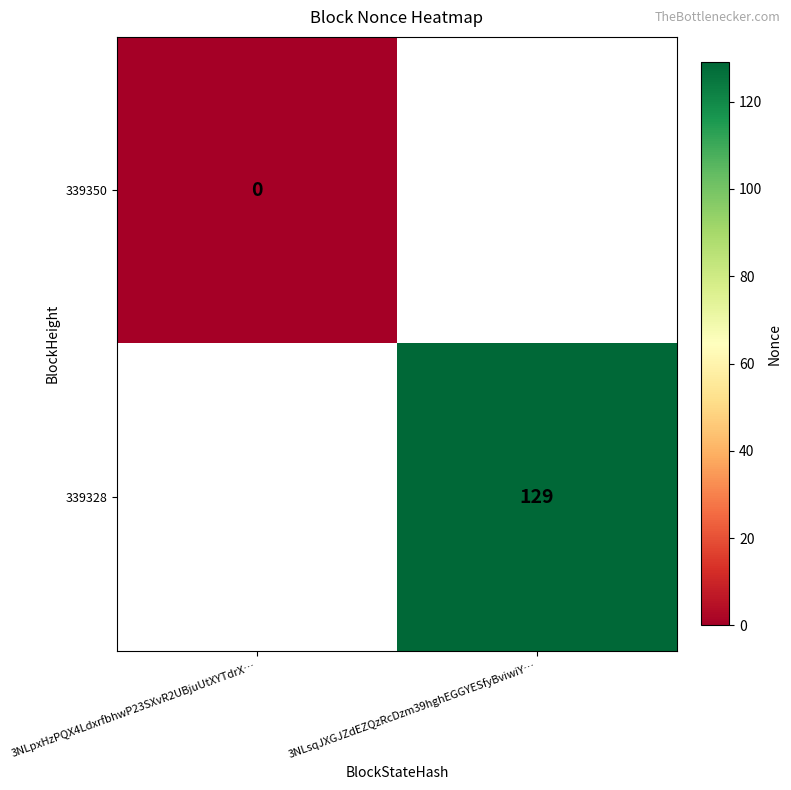

Rank the series at 3NLsqJXGJZdEZQzRcDzm39hghEGGYESfyBviwiY… from highest to lowest value.

339350, 339328